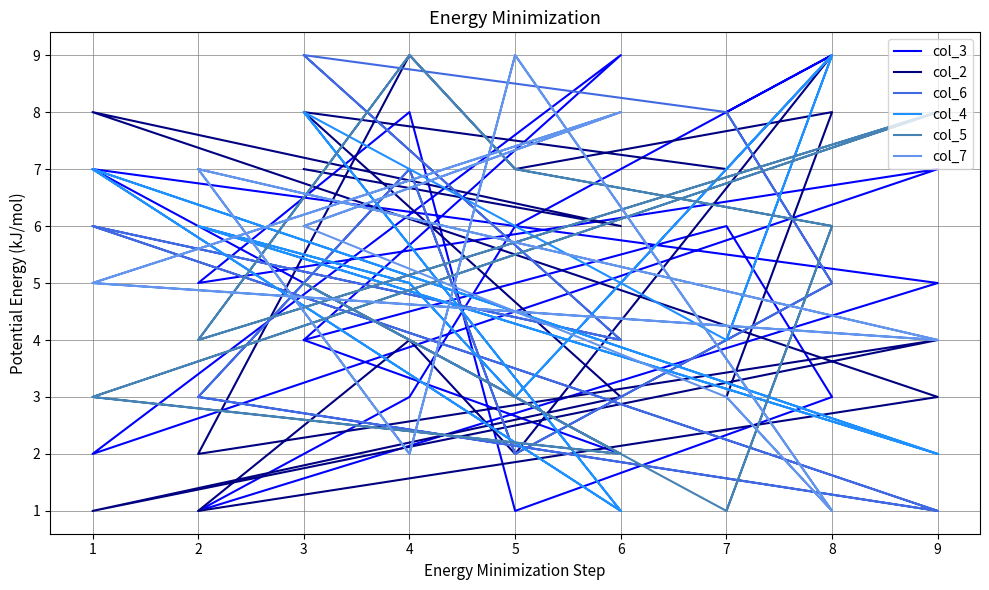

The value of col_7 at 9 is 5. True or false?

False